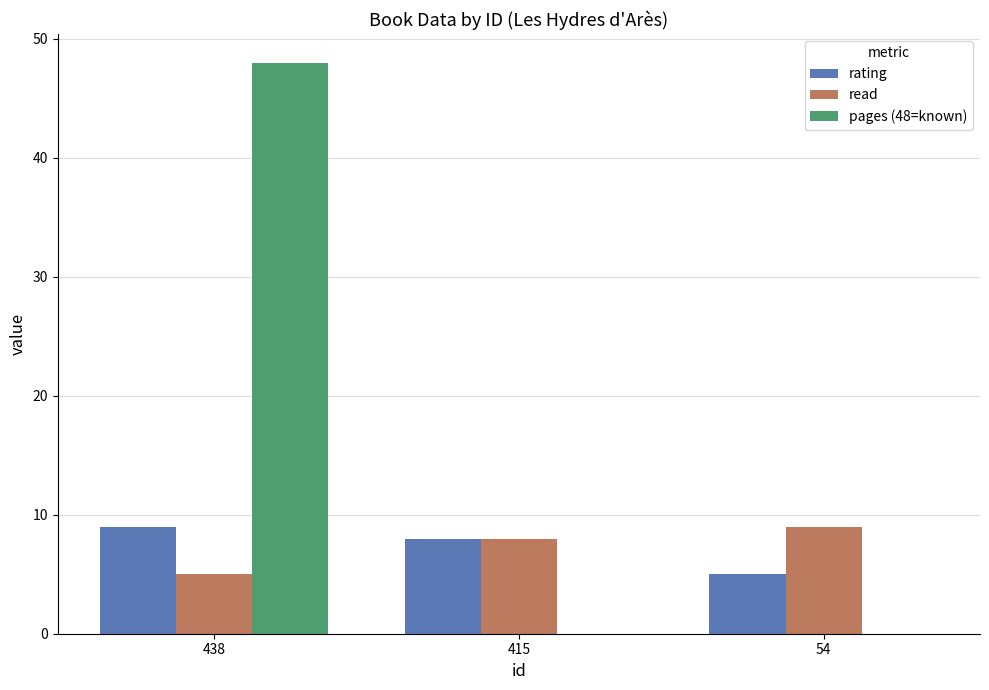

What is the maximum value for read?

9